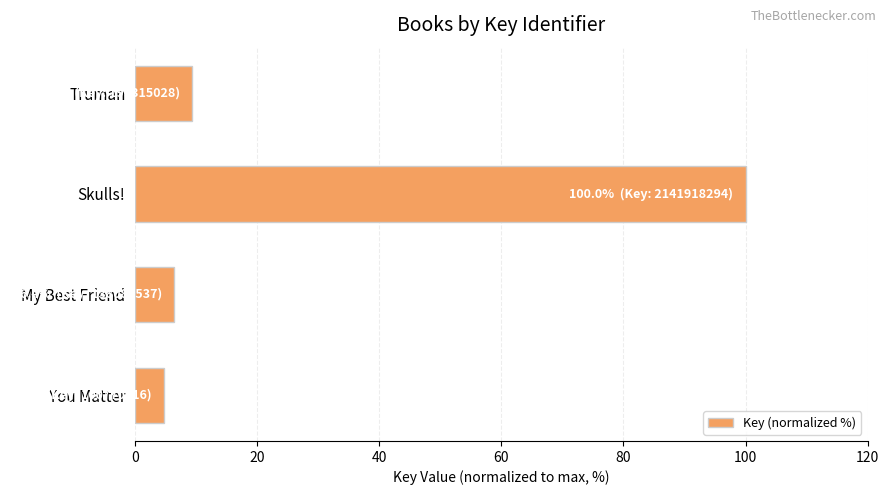

What is the change in value from You Matter to Truman?

+4.6